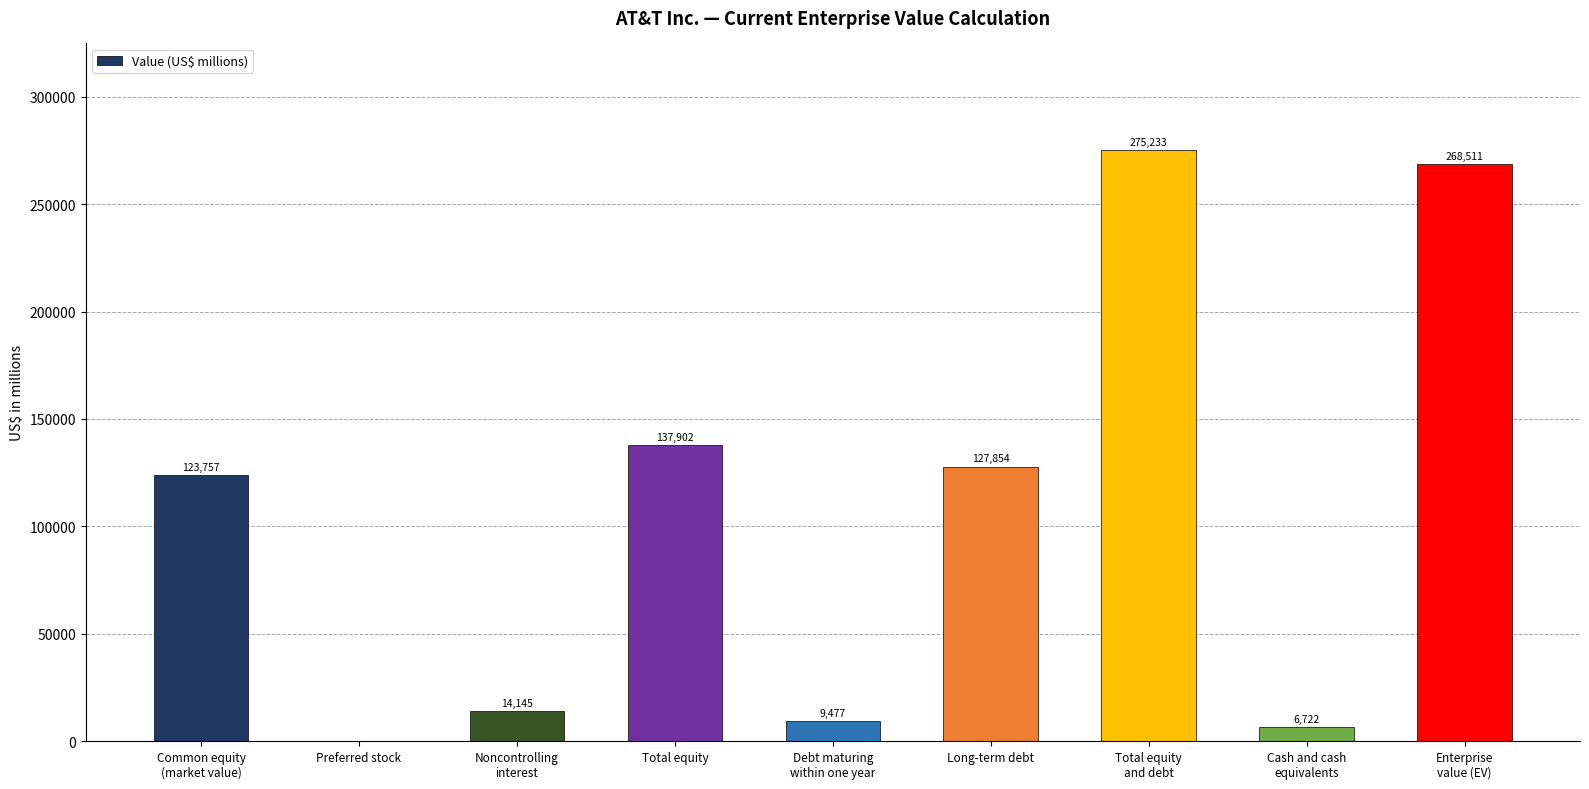

What is the greatest value displayed?

275233